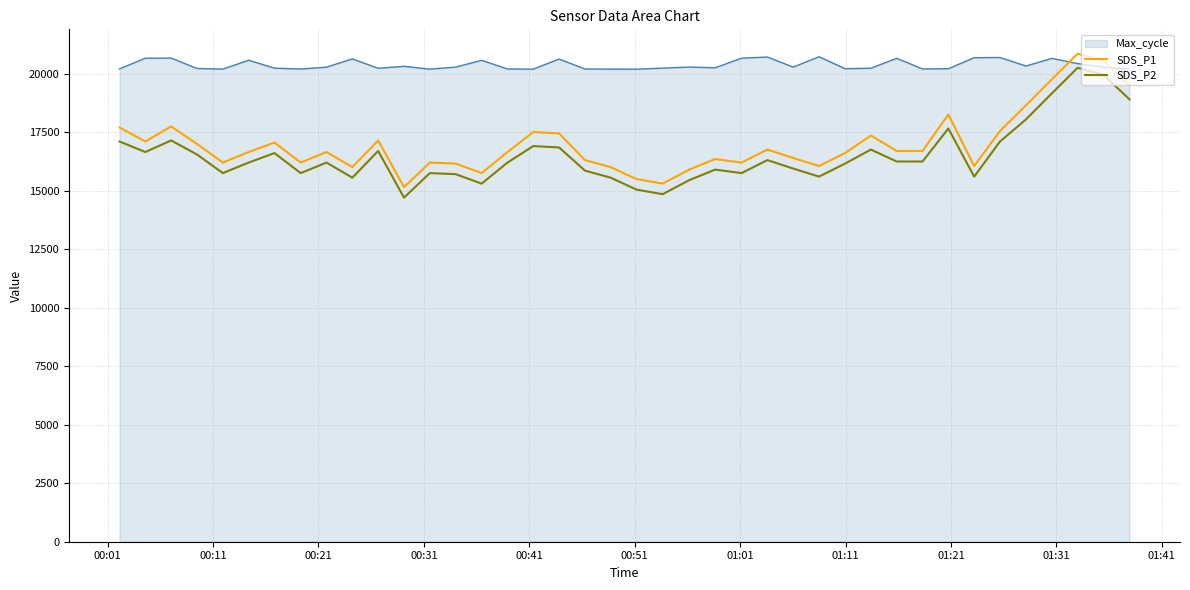

True or false: SDS_P2 and SDS_P1 intersect in this chart.

False